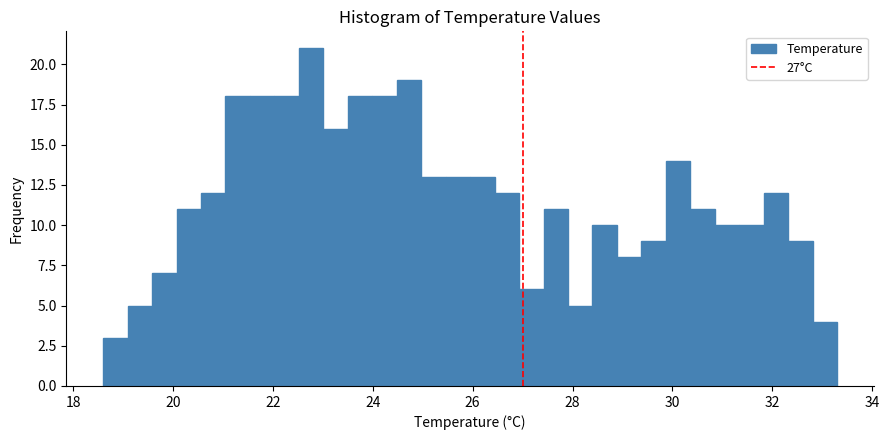

Around what value on the x-axis is the tallest bar? Give the approximate position of its centre, as read against the axis.

22.8